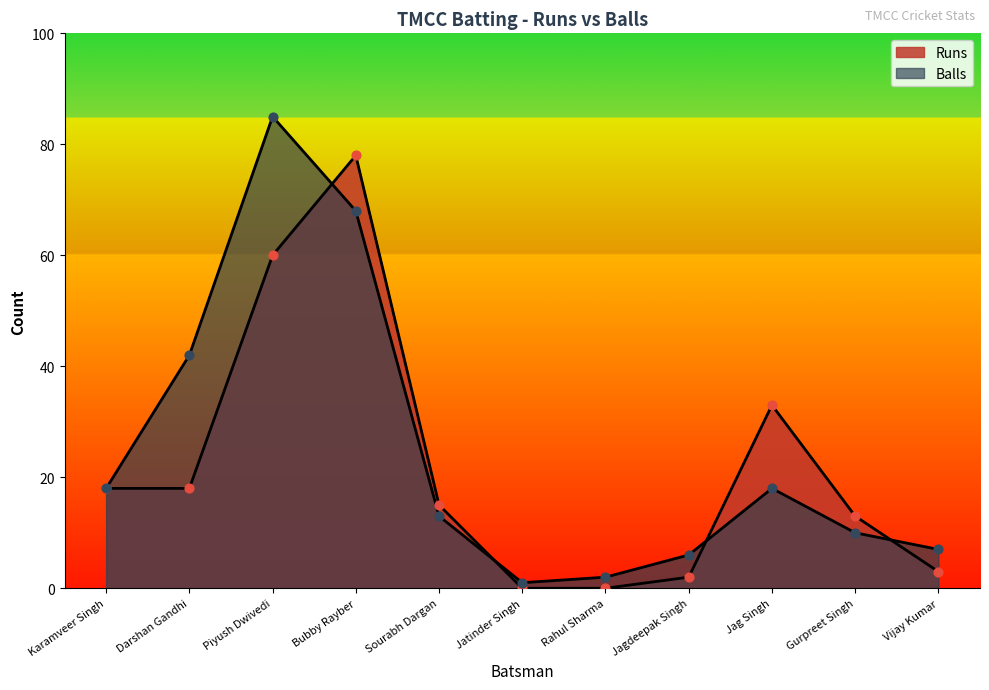

What are all the series names shown in the legend?

Runs, Balls